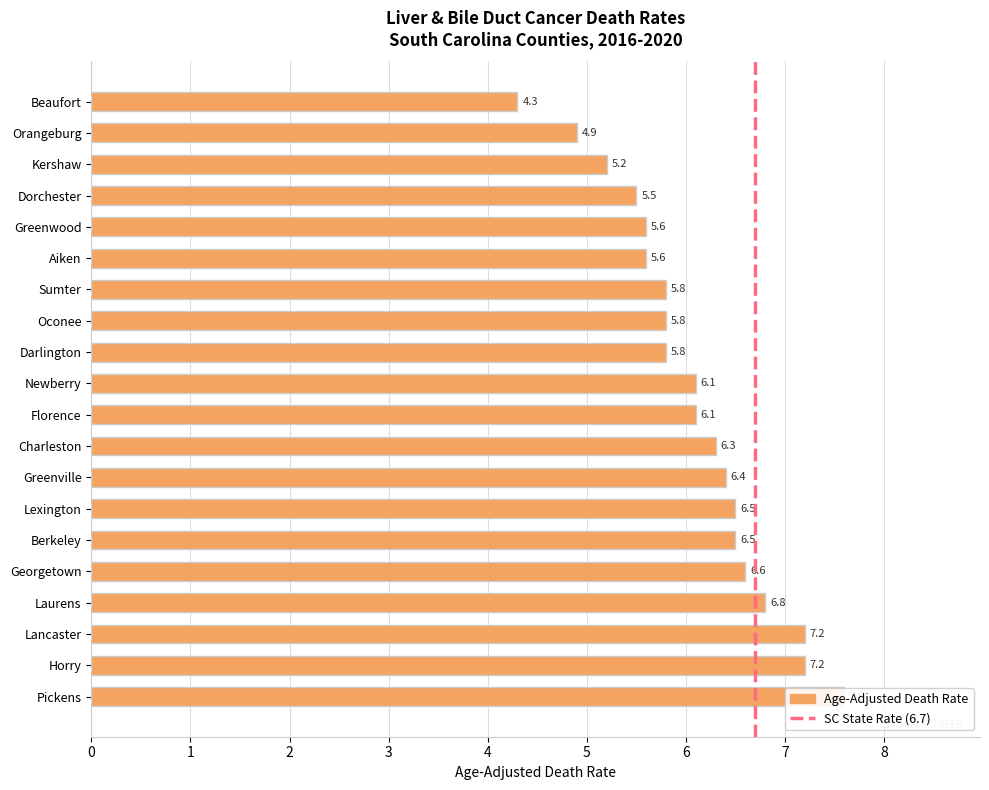

What is the average value?

6.1